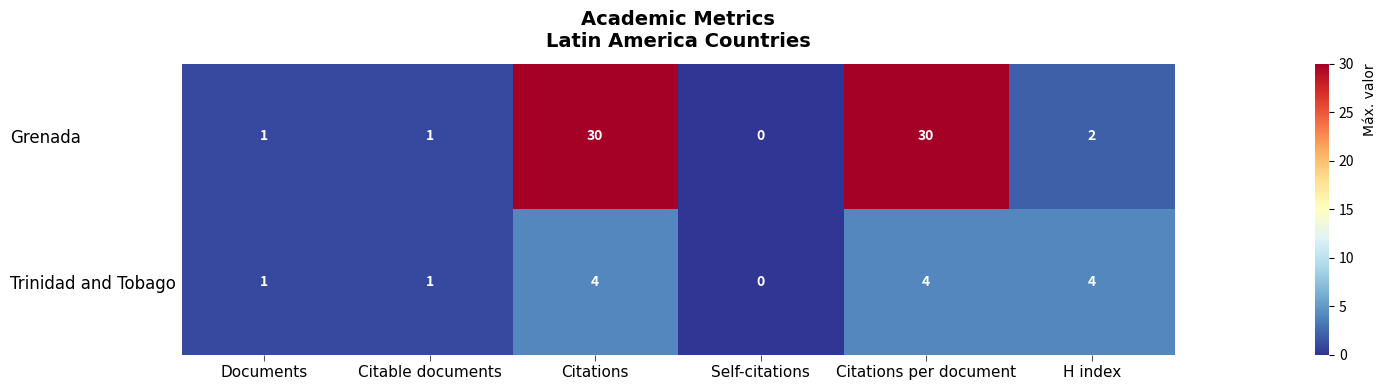

How many categories are shown in the chart?

6